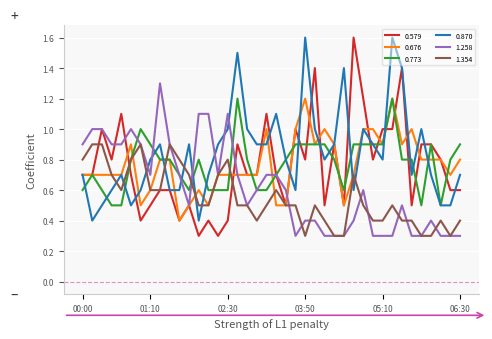

Does the chart have visible grid lines?

Yes